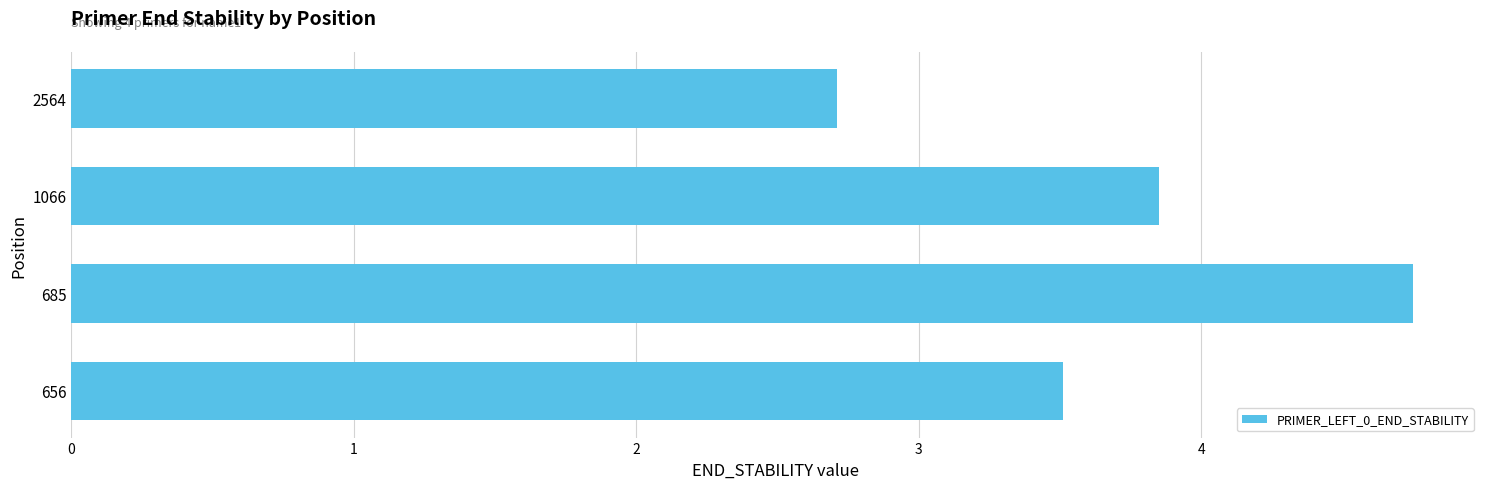

List the labels in order of value, largest first.

685, 1066, 656, 2564